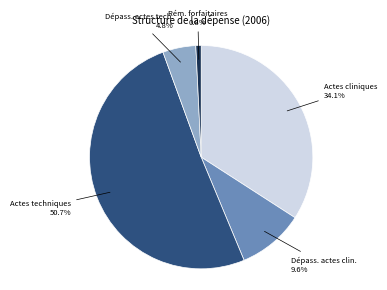

Is there any slice that represents more than half of the pie?

Yes